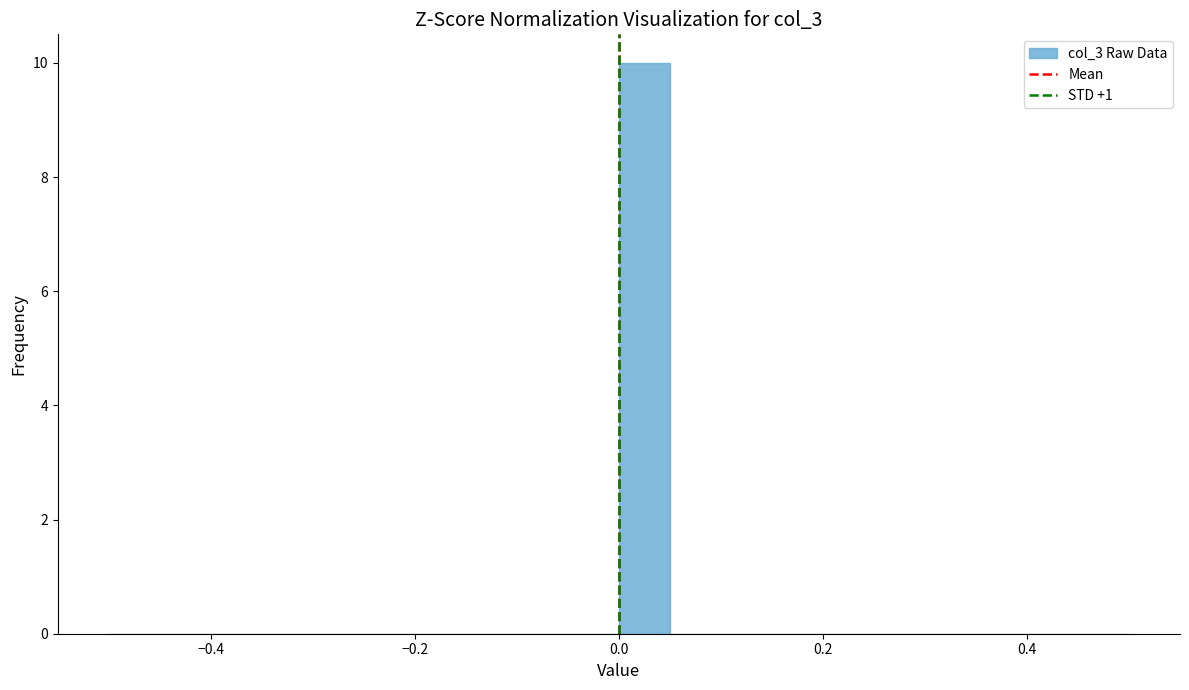

Around what value on the x-axis is the tallest bar? Give the approximate position of its centre, as read against the axis.

0.02